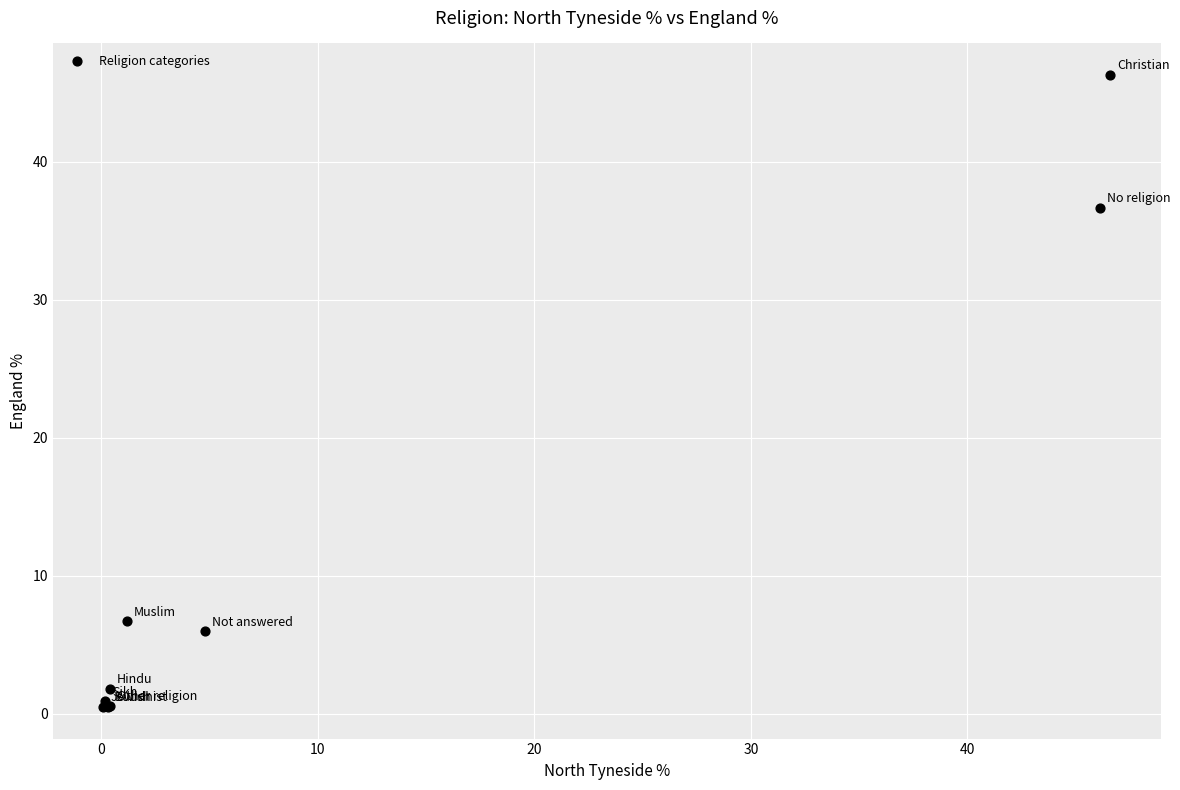

What Y value in the scatter plot is closest to 23?

36.7